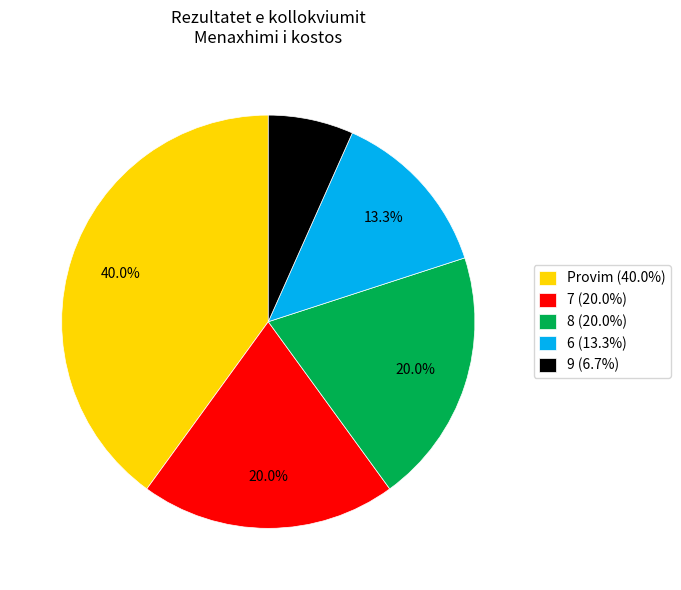

Approximately how many times larger is the value at Provim (40.0%) compared to 8 (20.0%)?

2.0